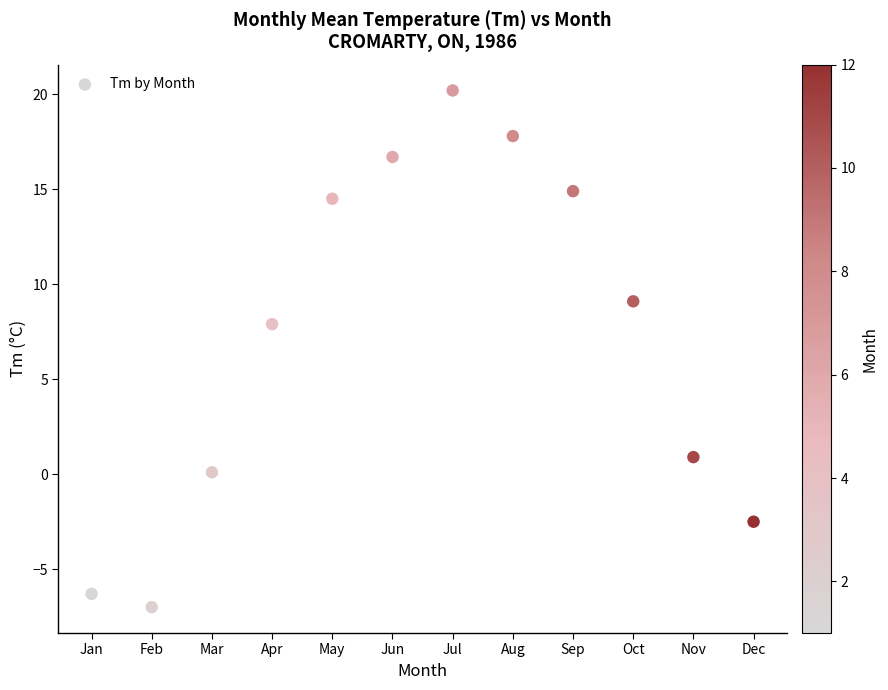

What Y value in the scatter plot is closest to 6?

7.9